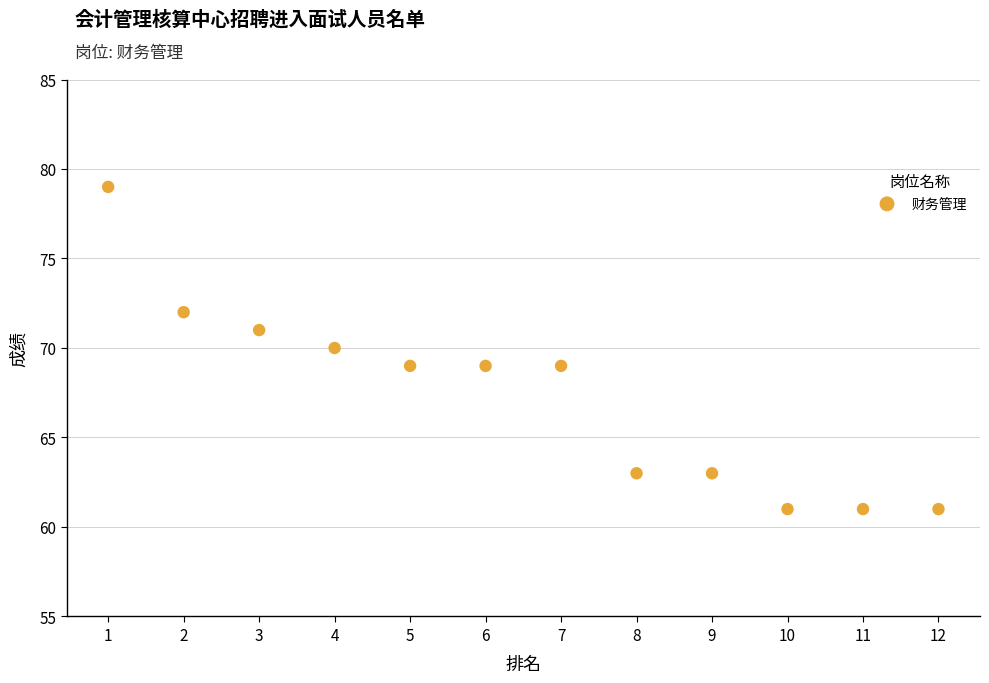

What is the average X value?

6